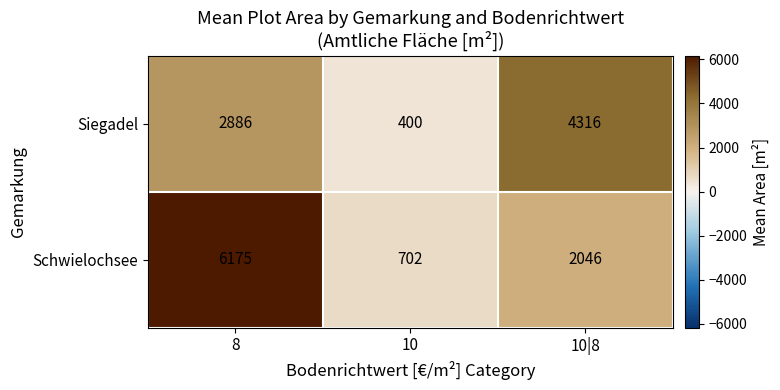

Which series has the largest range (max minus min)?

Schwielochsee